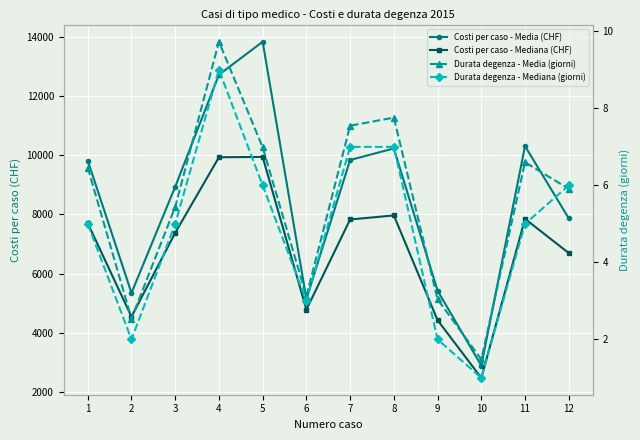

Read the Costi per caso - Media (CHF) value at 1.

9815.6